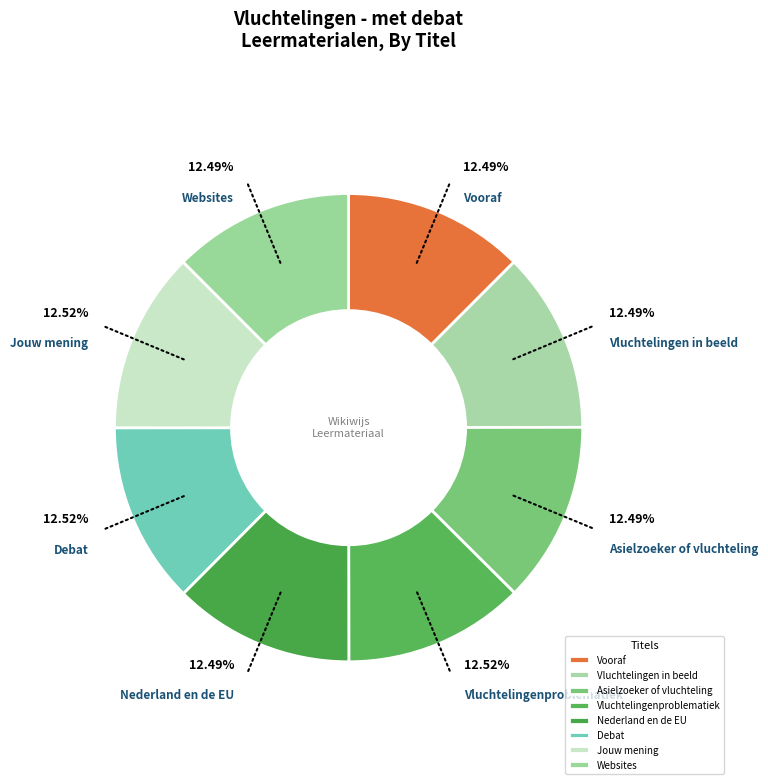

Approximately how many times larger is the value at Jouw mening compared to Asielzoeker of vluchteling?

1.0